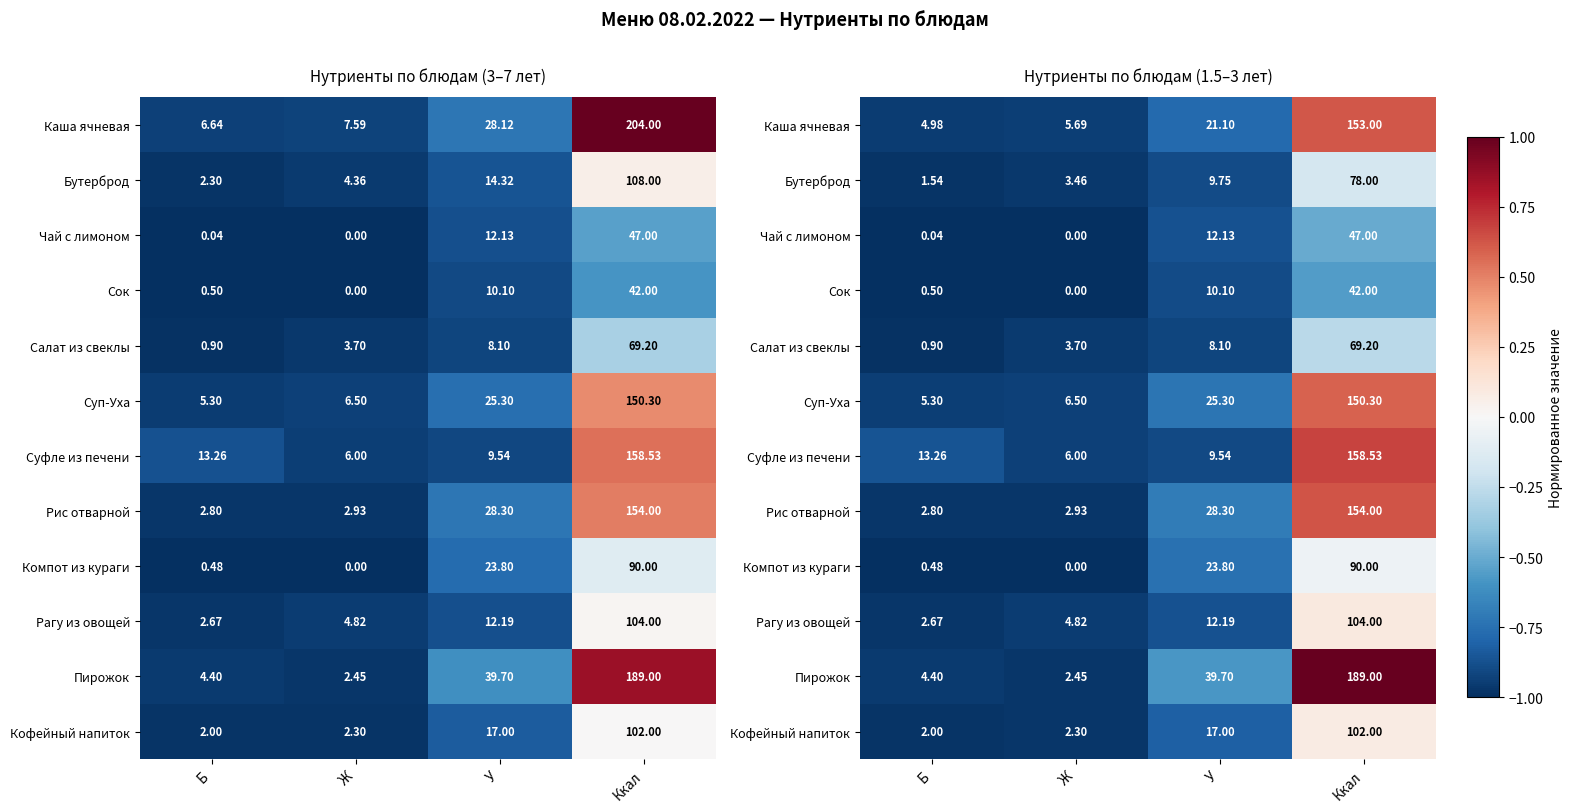

The Компот из кураги series shows -0.3 at Б. True or false?

False